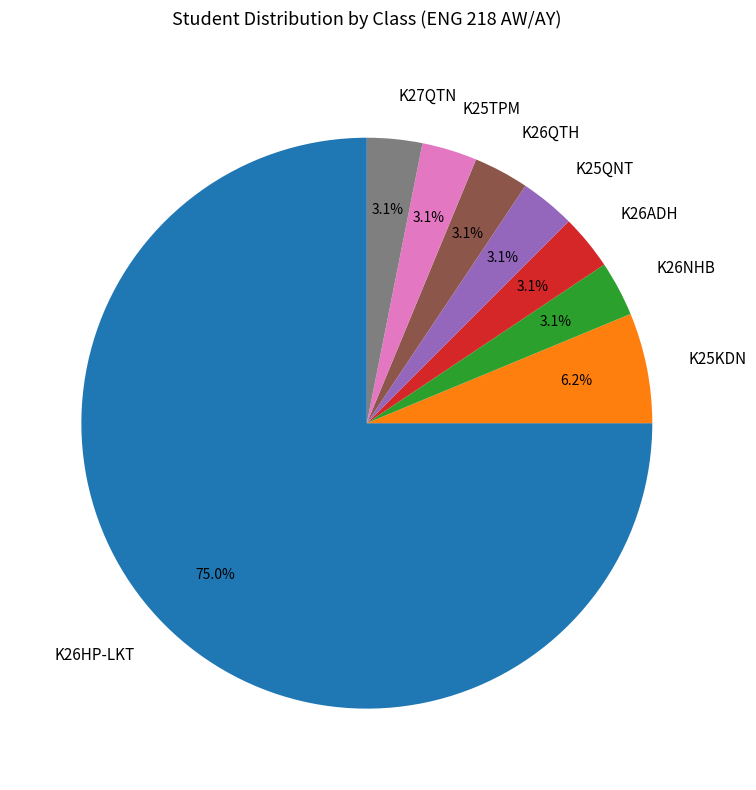

How much of the chart is everything except K26NHB?

96.9%